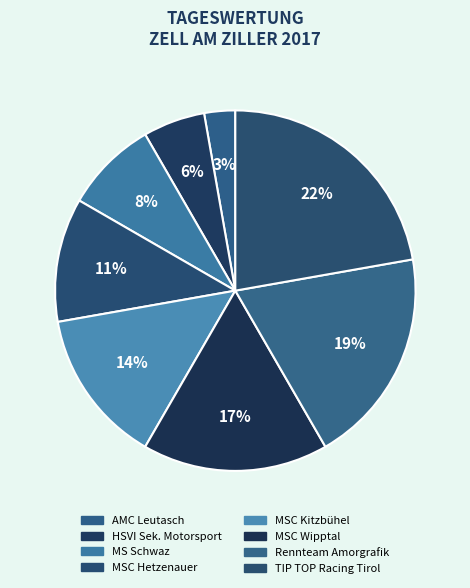

What is the ratio of the value at MSC Kitzbühel to the value at MSC Wipptal?

0.8